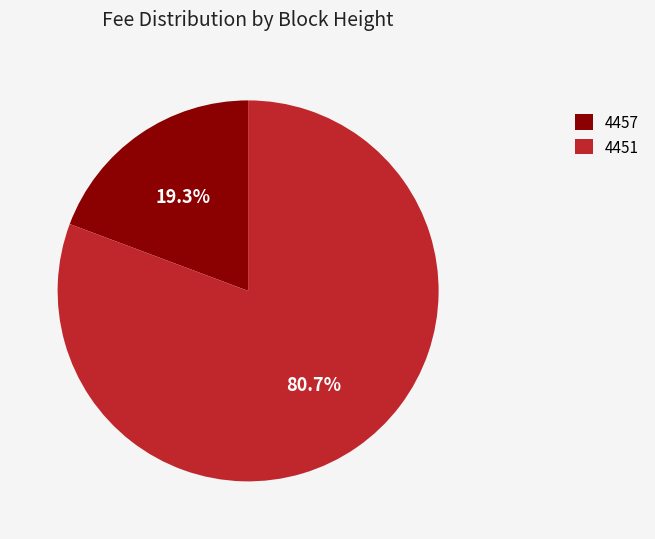

How many slices are in this pie chart?

2